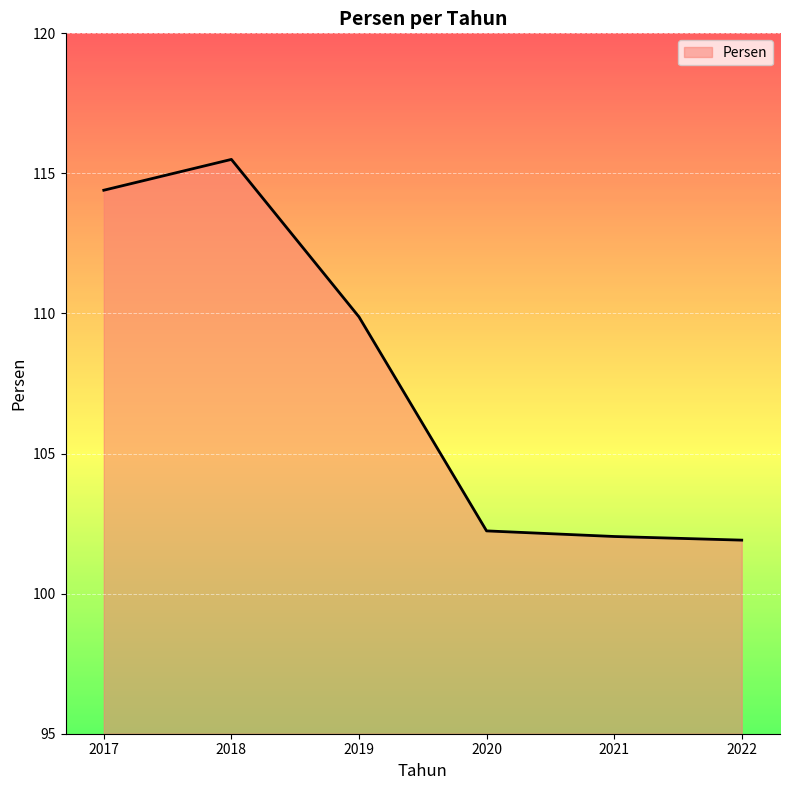

At which category does the data reach its first local peak?

2018